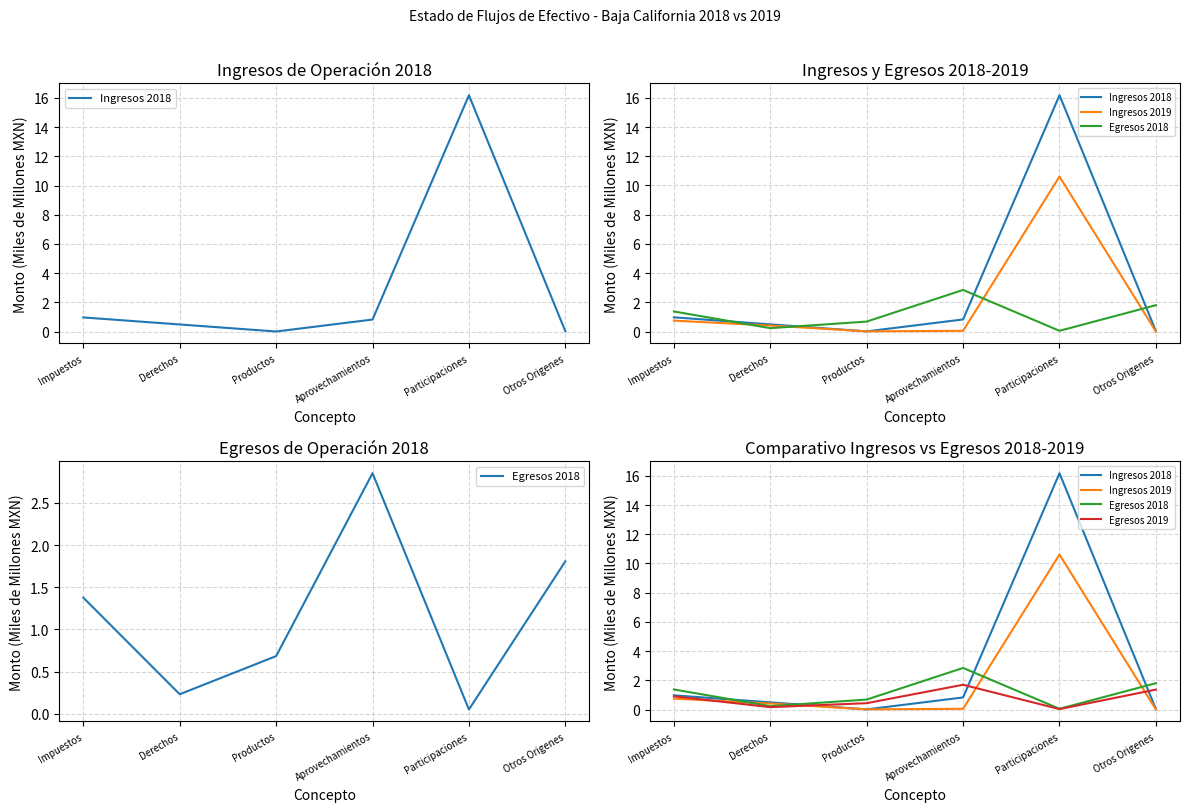

At which category is the sum across all series the highest?

Participaciones